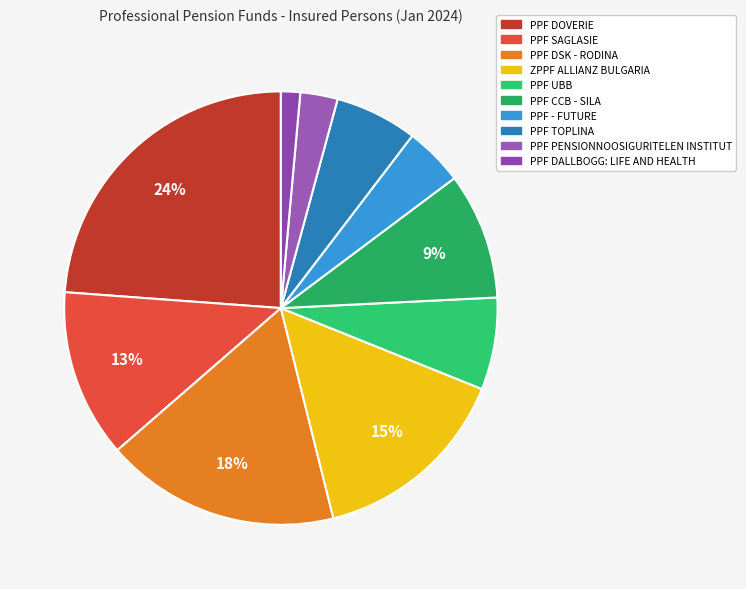

How many slices are in this pie chart?

10